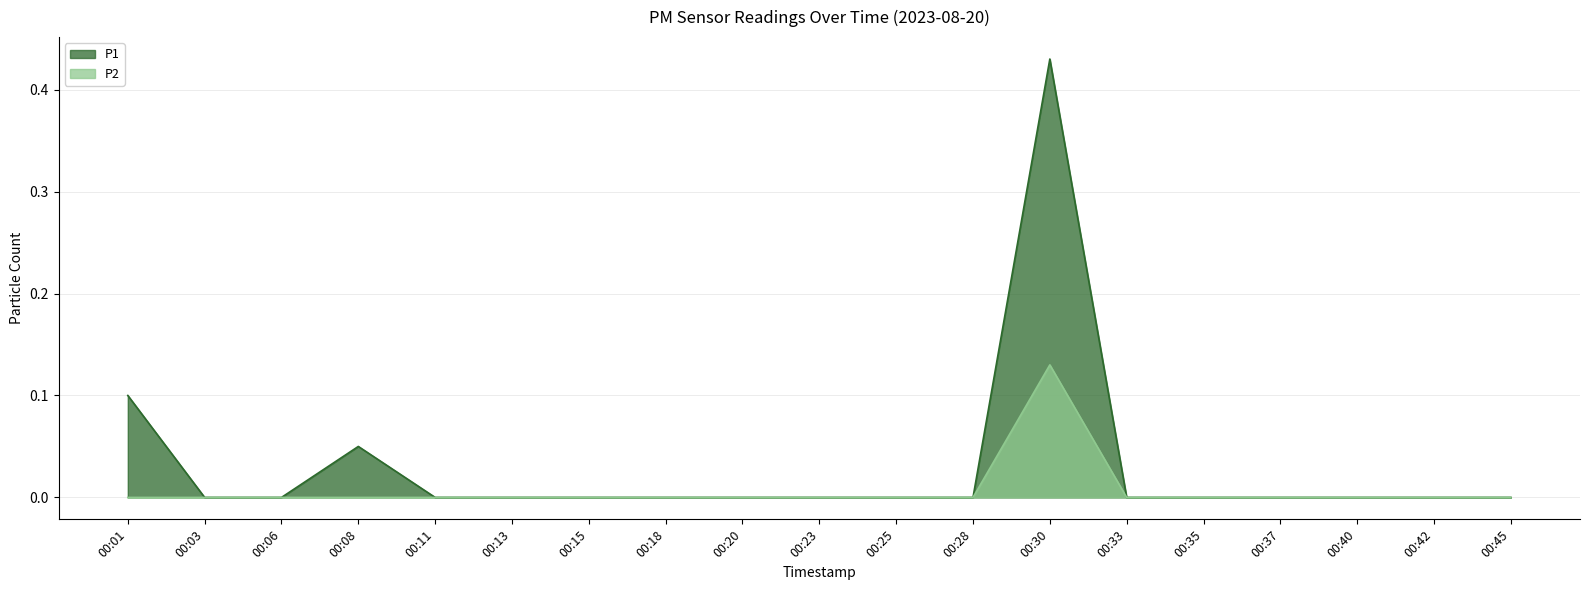

How many series are shown in this chart?

2